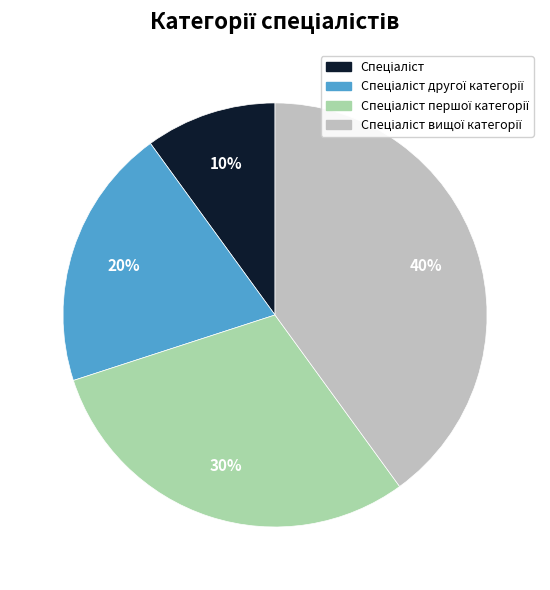

Does any single category account for the majority?

No